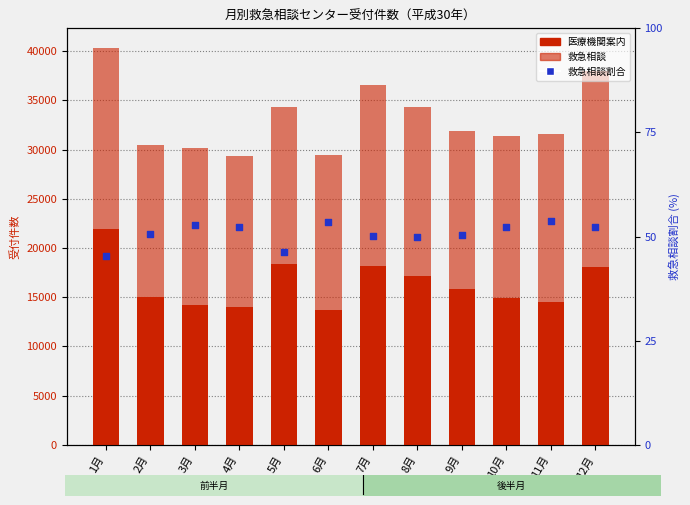

What is the total value across all series at 12月?

38041.2